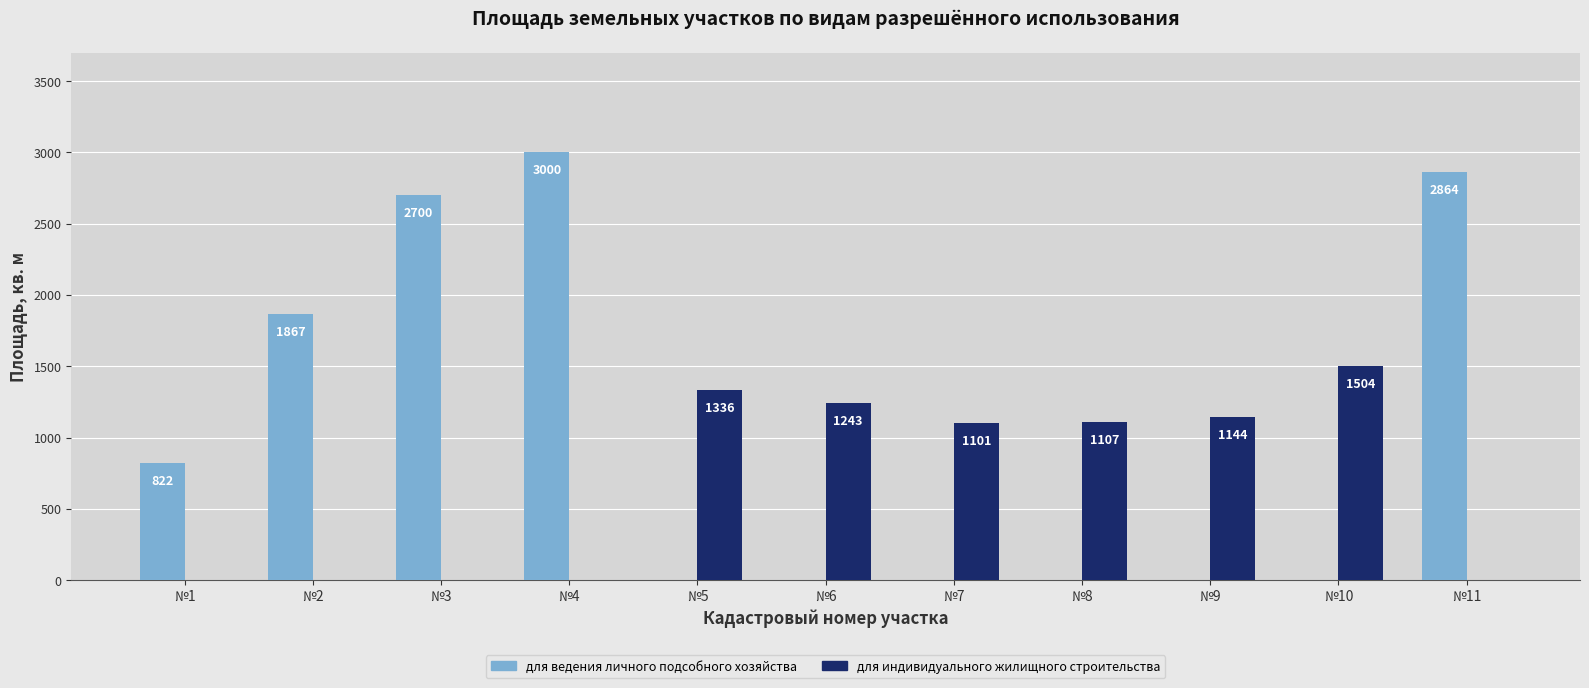

Does the chart contain stacked bars?

No